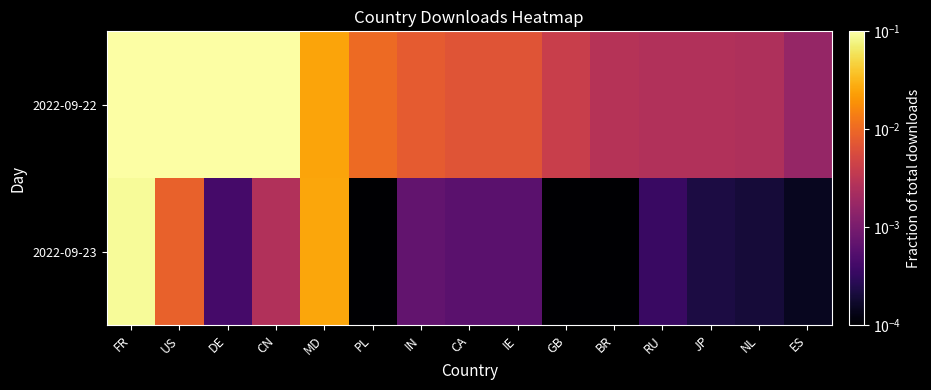

Reading left to right, what are all the values shown in this chart?

2022-09-22: FR=0.2	US=0.3	DE=0.2	CN=0.1	MD=0.0	PL=0.0	IN=0.0	CA=0.0	IE=0.0	GB=0.0	BR=0.0	RU=0.0	JP=0.0	NL=0.0	ES=0.0
2022-09-23: FR=0.1	US=0.0	DE=0.0	CN=0.0	MD=0.0	PL=0.0	IN=0.0	CA=0.0	IE=0.0	GB=0.0	BR=0.0	RU=0.0	JP=0.0	NL=0.0	ES=0.0